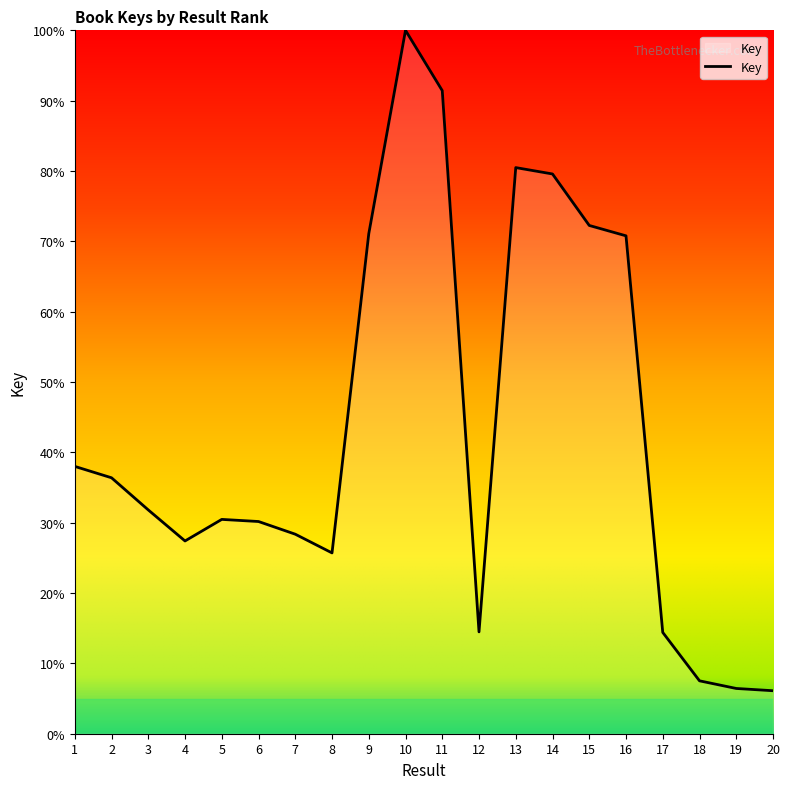

At which label does the data first exceed 31?

1